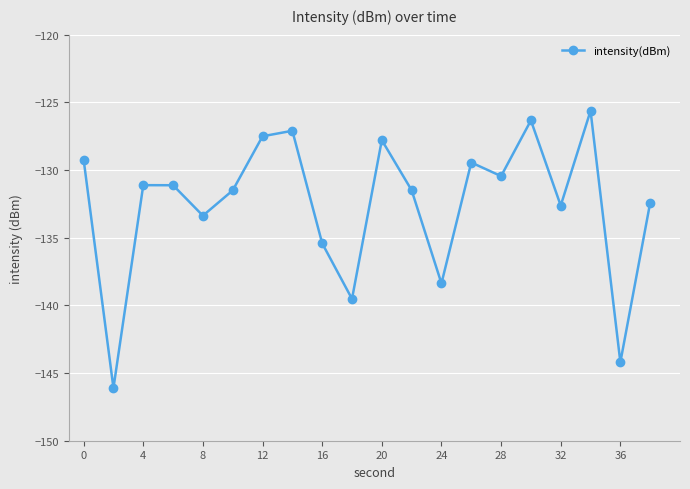

How many interior local valleys (lower than both neighbors) does the data have?

7